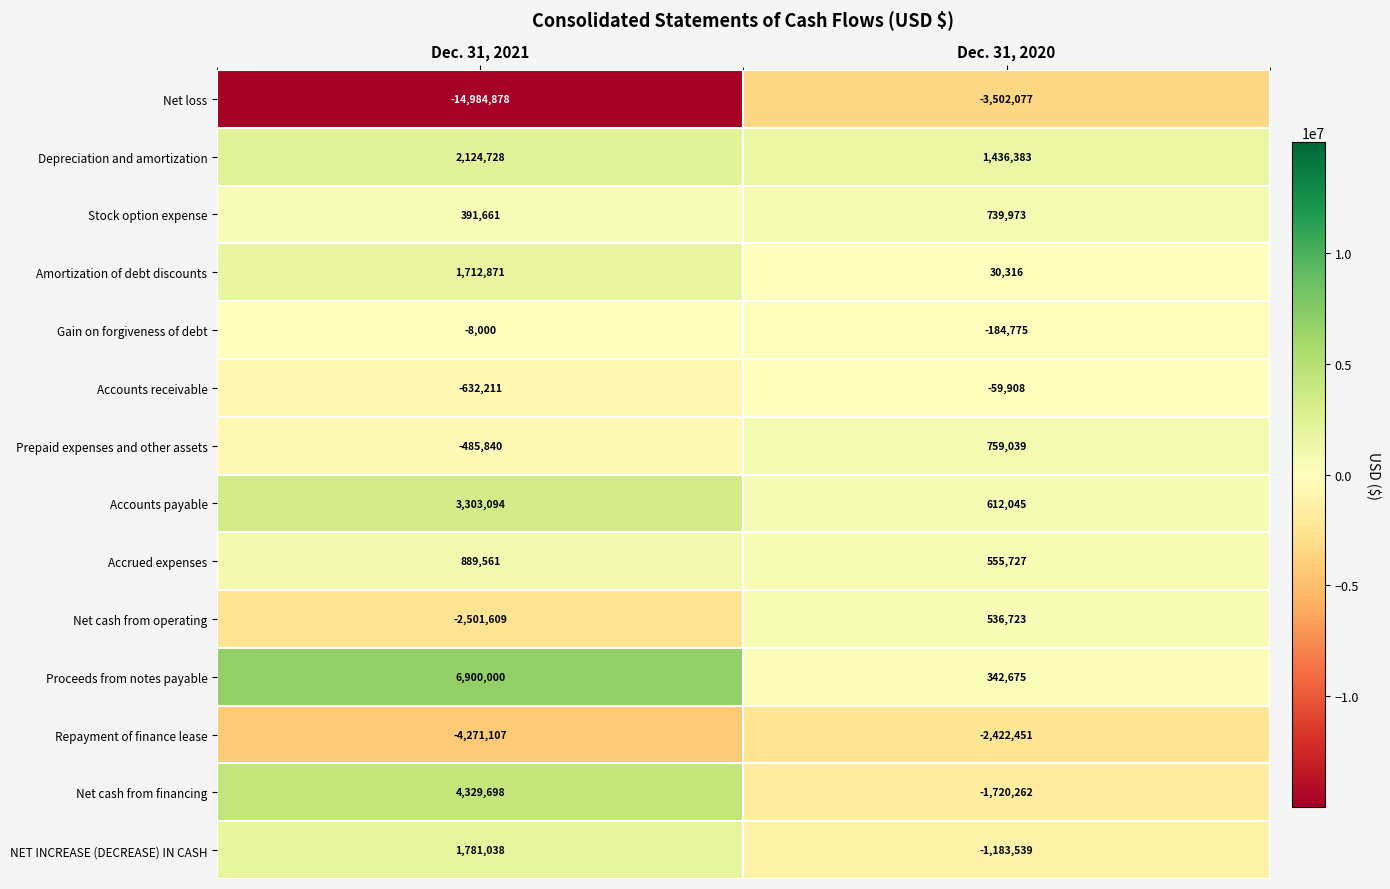

What is the total value across all series at Dec. 31, 2021?

-1450994